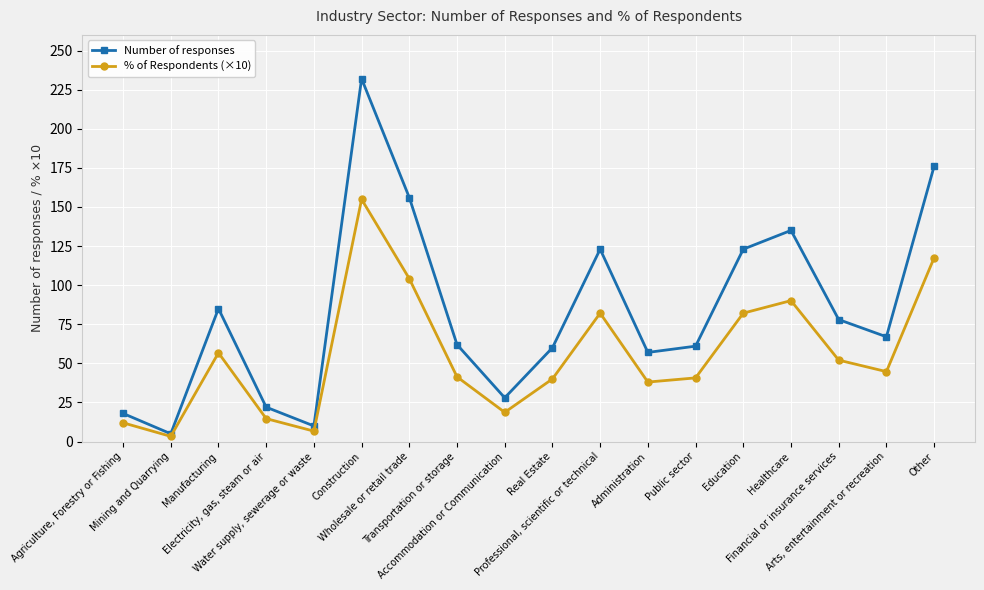

What is the approximate value of Number of responses at Professional, scientific or technical?

123.0